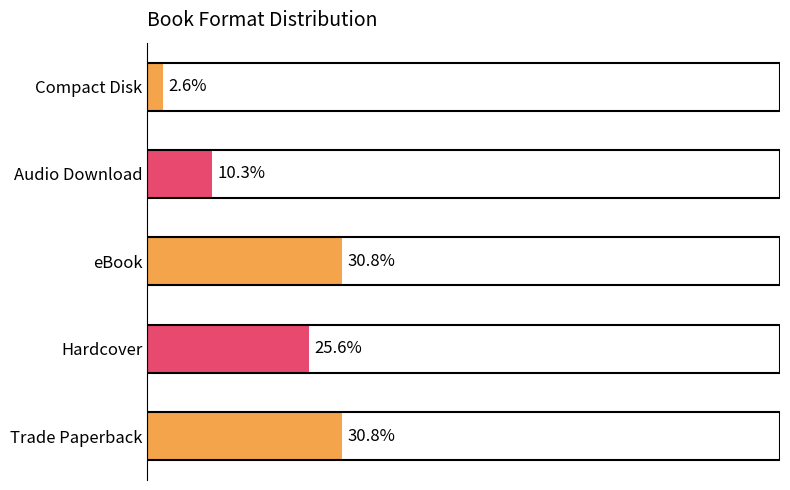

Which category has the lowest value across all series?

Compact Disk